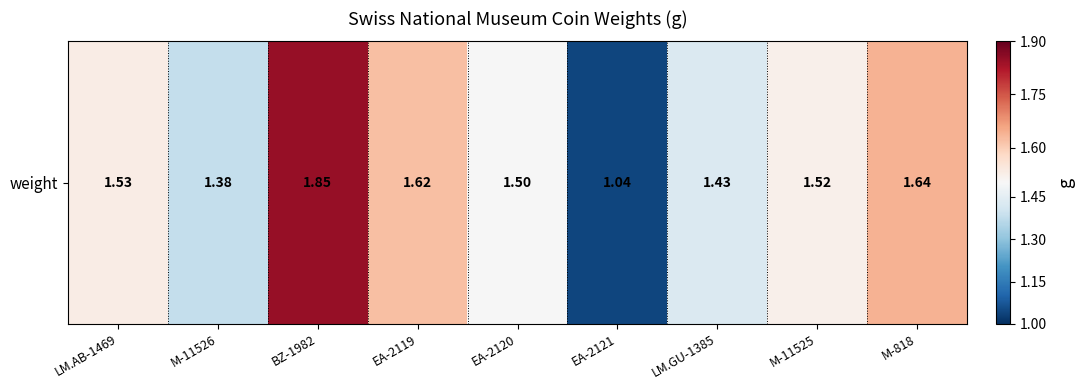

How many data points does each series have?

9